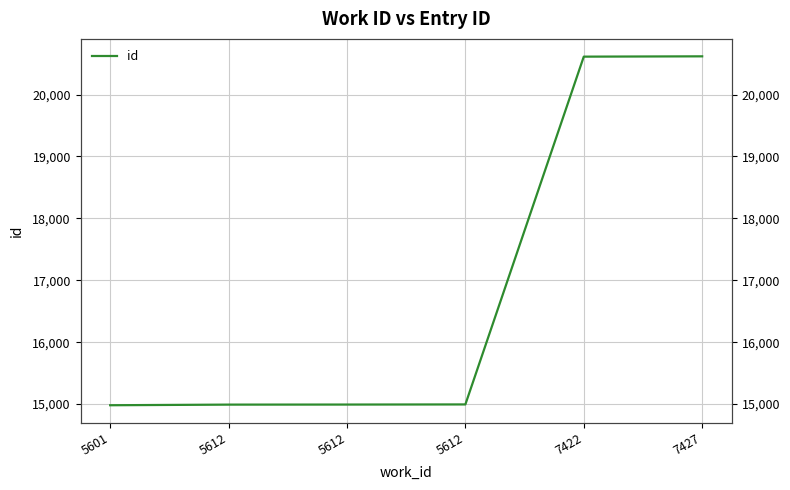

Which category has the lowest value across all series?

5601